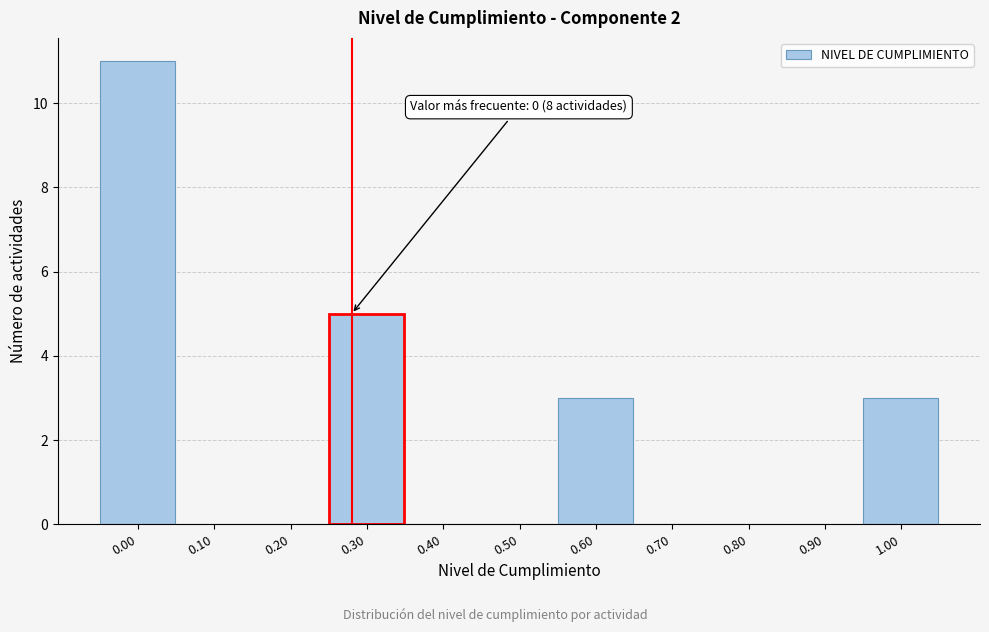

Reading left to right, list all the values displayed in this chart.

0.00=11	0.10=0	0.20=0	0.30=5	0.40=0	0.50=0	0.60=3	0.70=0	0.80=0	0.90=0	1.00=3